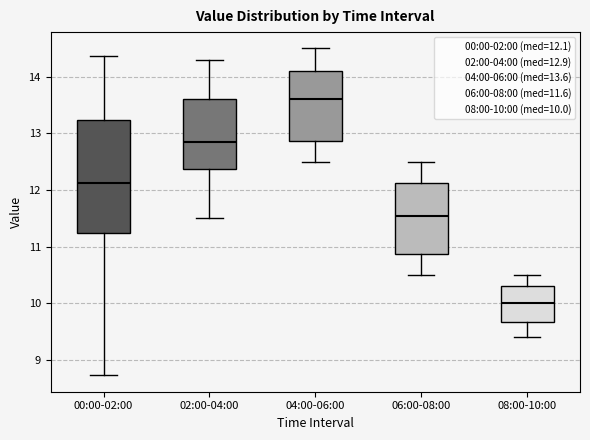

Which box's median line is the highest?

04:00-06:00